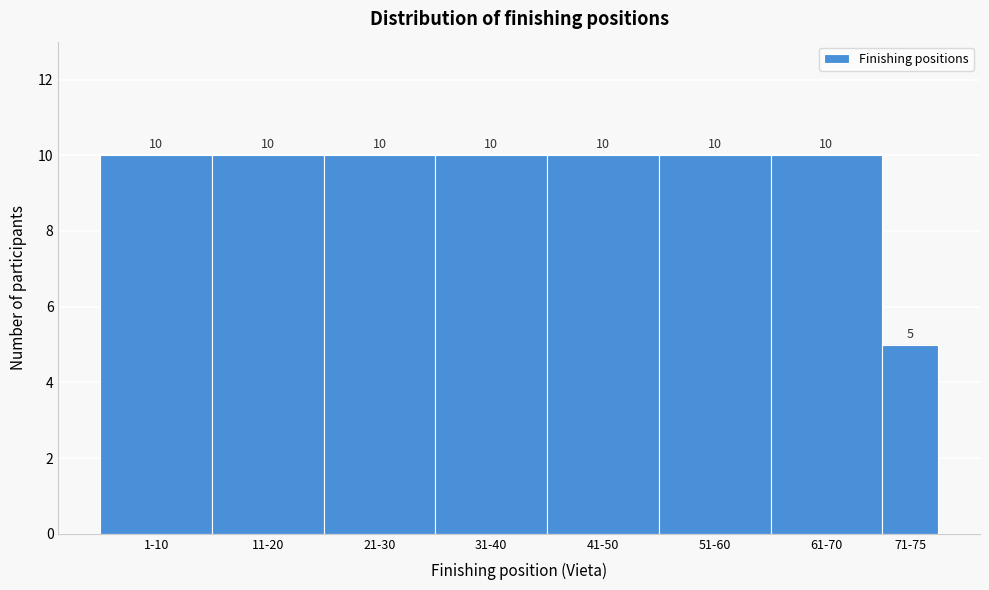

Reading left to right, list all the values displayed in this chart.

1-10=10	11-20=10	21-30=10	31-40=10	41-50=10	51-60=10	61-70=10	71-75=5